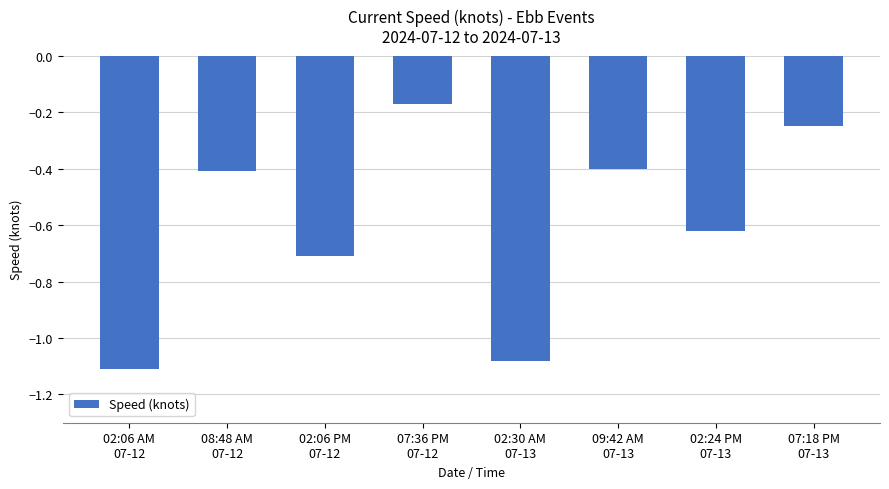

What is the difference between the maximum and minimum values?

0.9